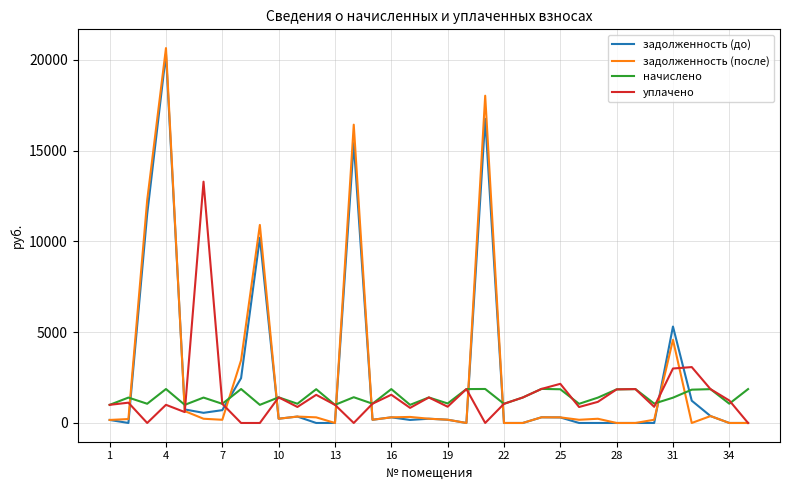

Which series ends up on top after the final intersection of начислено and задолженность (до)?

начислено